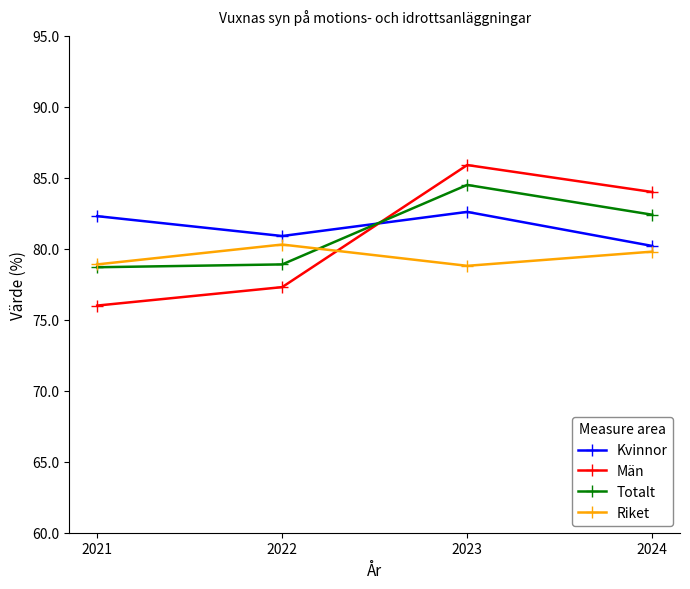

How many lines are shown in the chart?

4